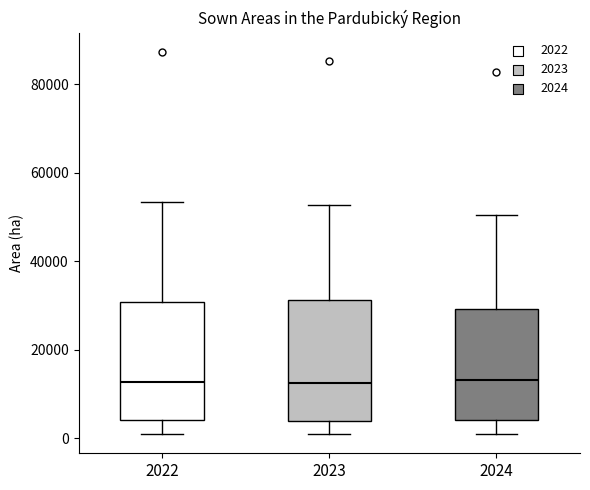

Reading left to right, transcribe this box plot: for each box, give where its median line is, the range the box spans, and where its two whiskers end, as read against the y-axis. The values are not printed on the chart, so give them approximately, as read against the axis.

2022: median 12000, box 4000 to 30000, whiskers 2000 to 54000
2023: median 12000, box 4000 to 32000, whiskers 0 to 52000
2024: median 14000, box 4000 to 30000, whiskers 0 to 50000